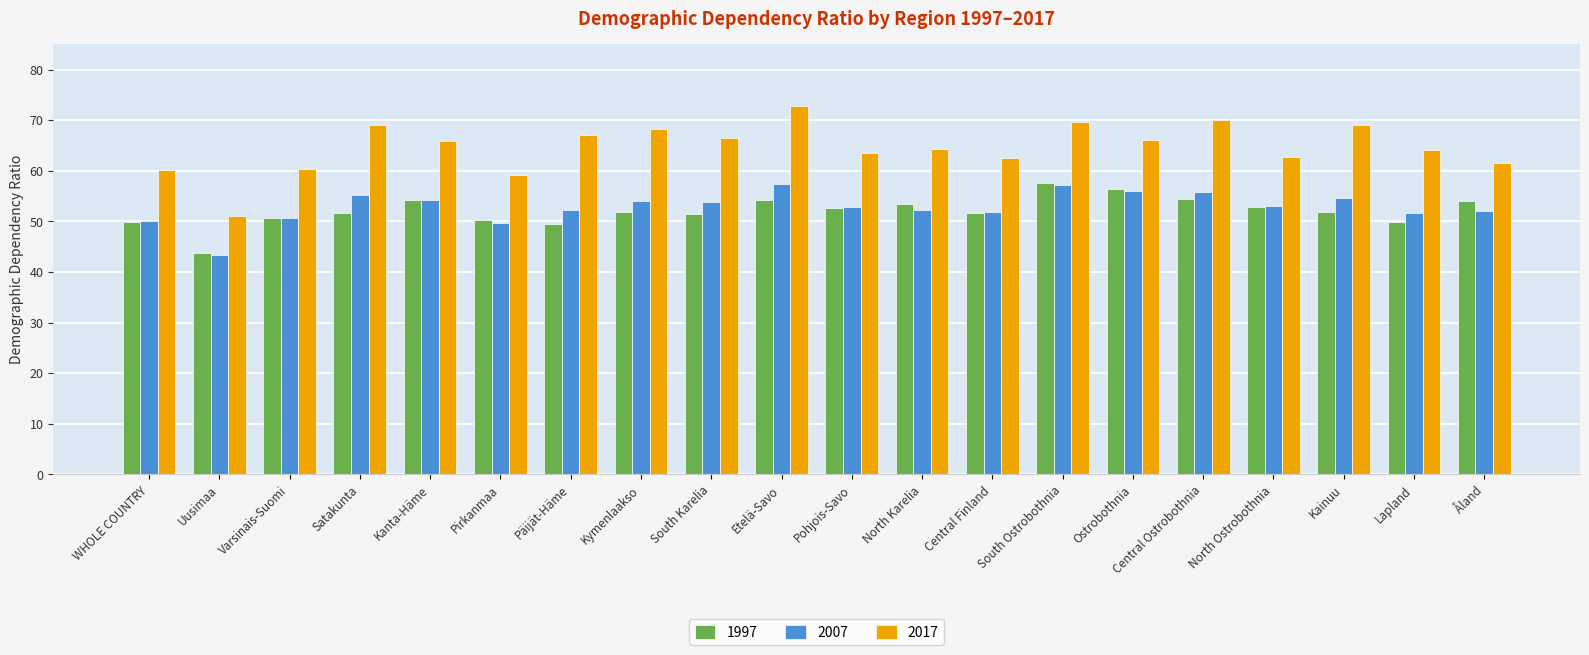

What position from the right is Uusimaa?

19